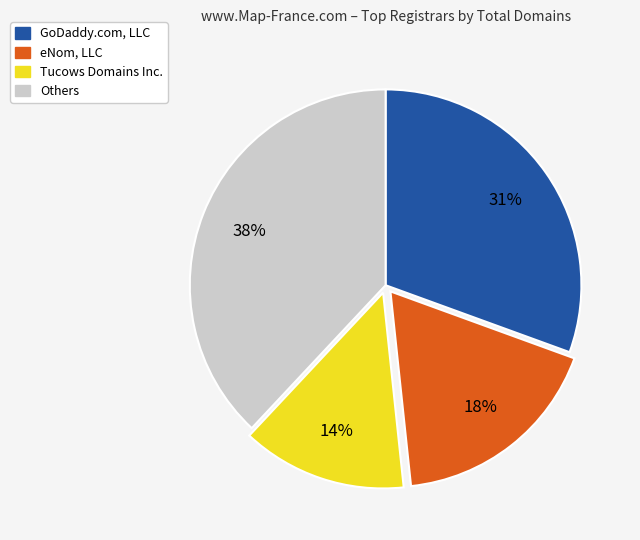

How many slices are in this pie chart?

4